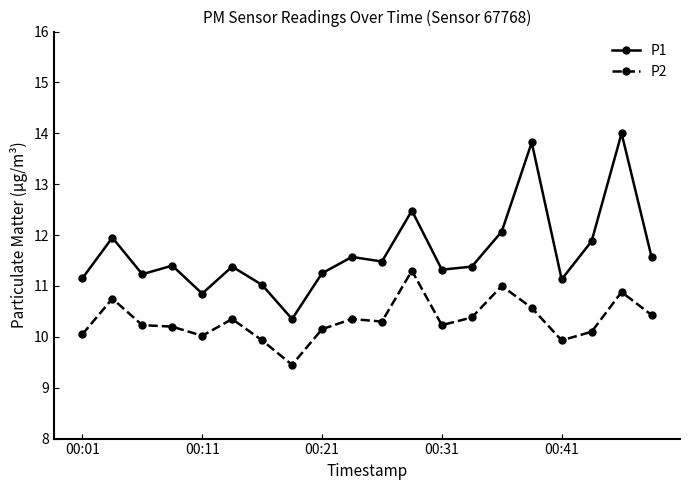

How many lines are shown in the chart?

2